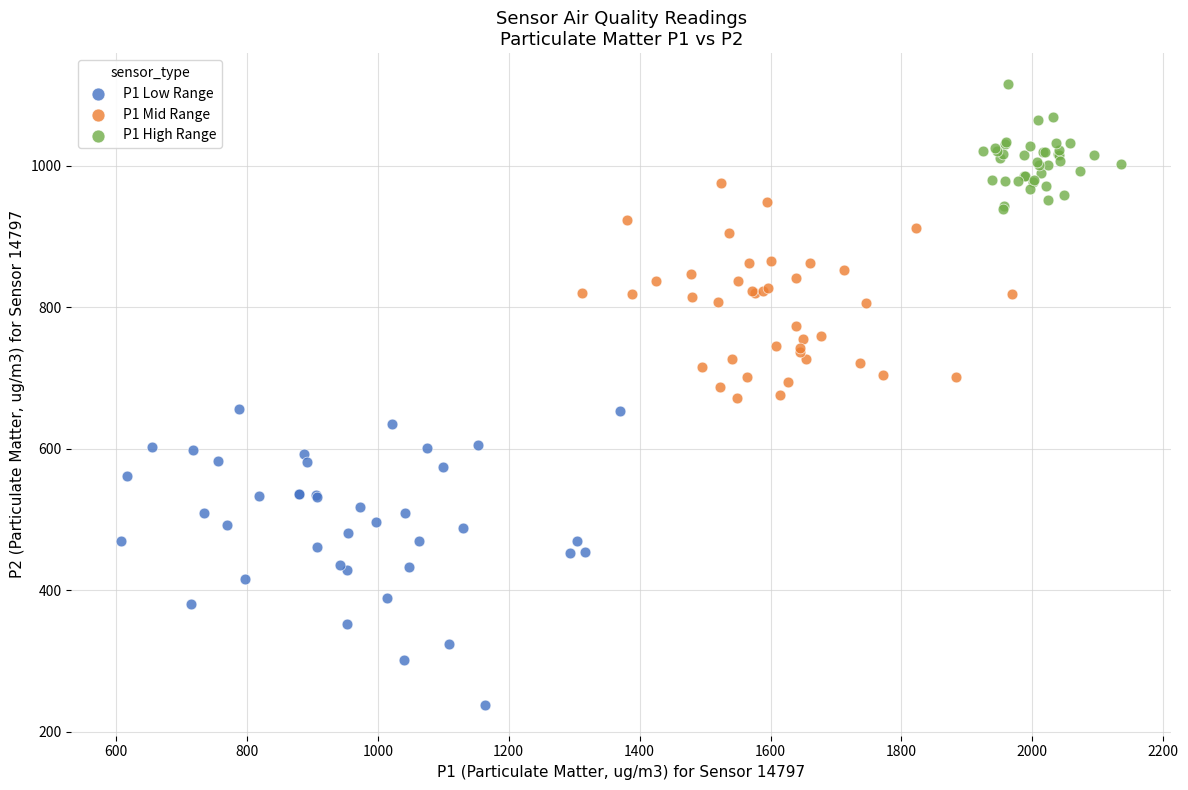

Which series has the widest spread of Y values?

P1 Low Range